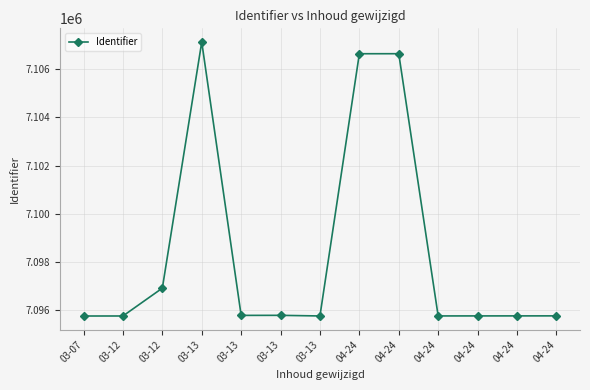

What is the change in value from 03-13 to 04-24?

+3